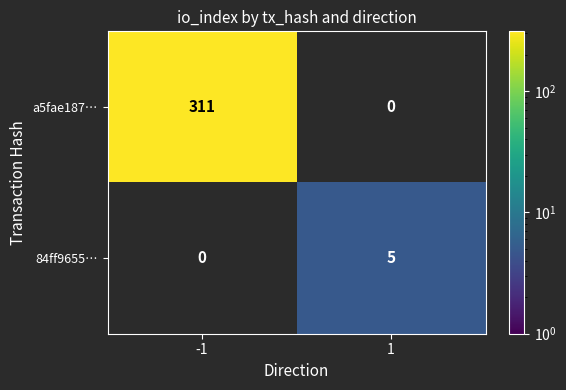

Rank the series by their maximum value, from highest to lowest.

a5fae187…, 84ff9655…